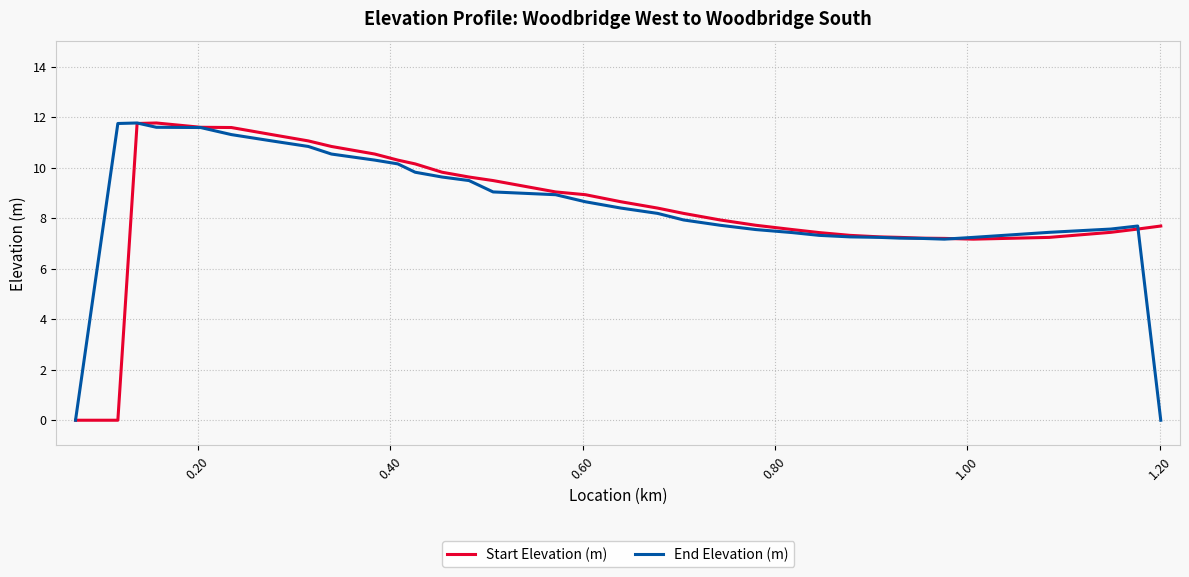

What is the highest value of the Start Elevation (m) series?

11.8